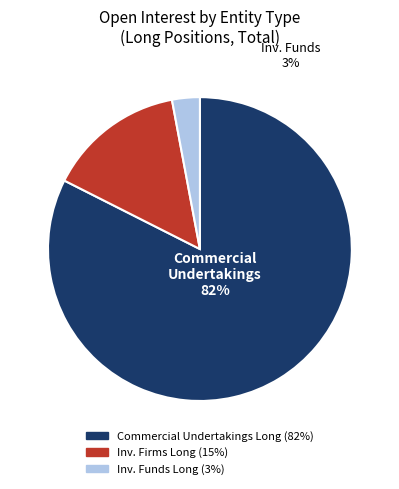

Count the number of slices in the pie.

3